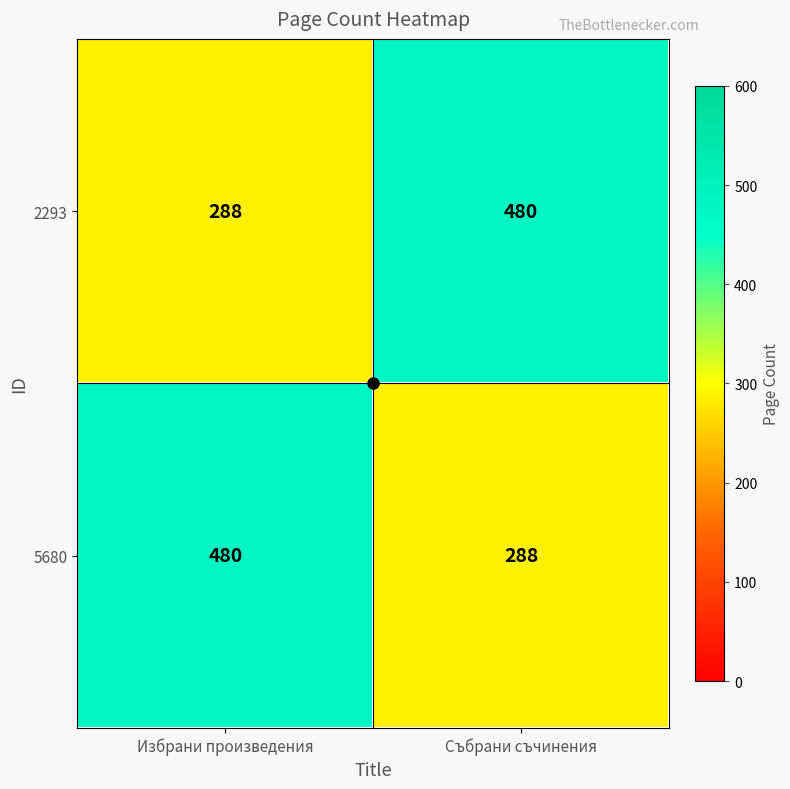

At which label does 2293 reach its peak?

Събрани съчинения